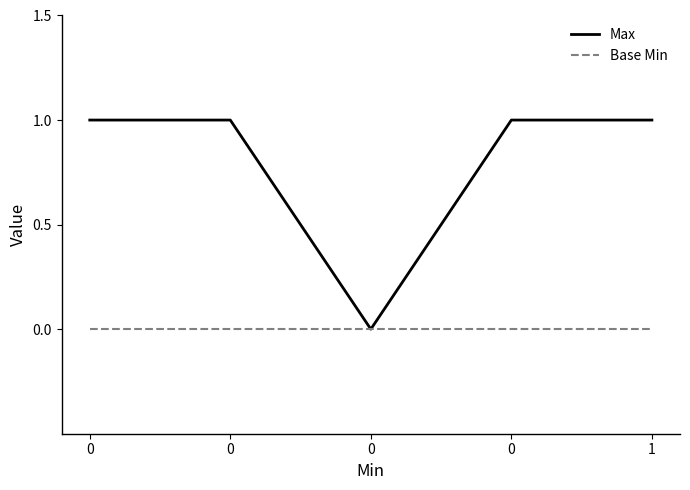

What are all the series names shown in the legend?

Max, Base Min